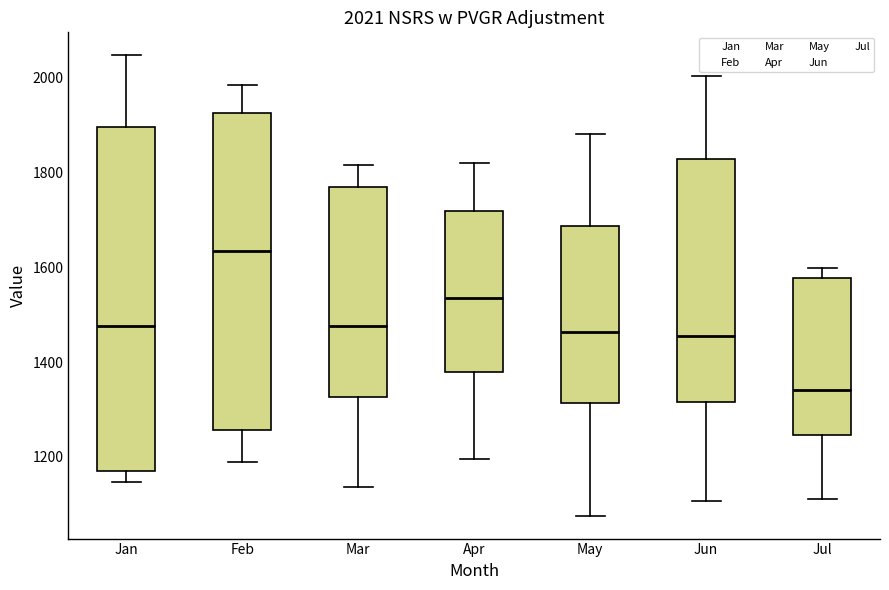

Which box is the tallest, from its lower edge to its upper edge?

Jan